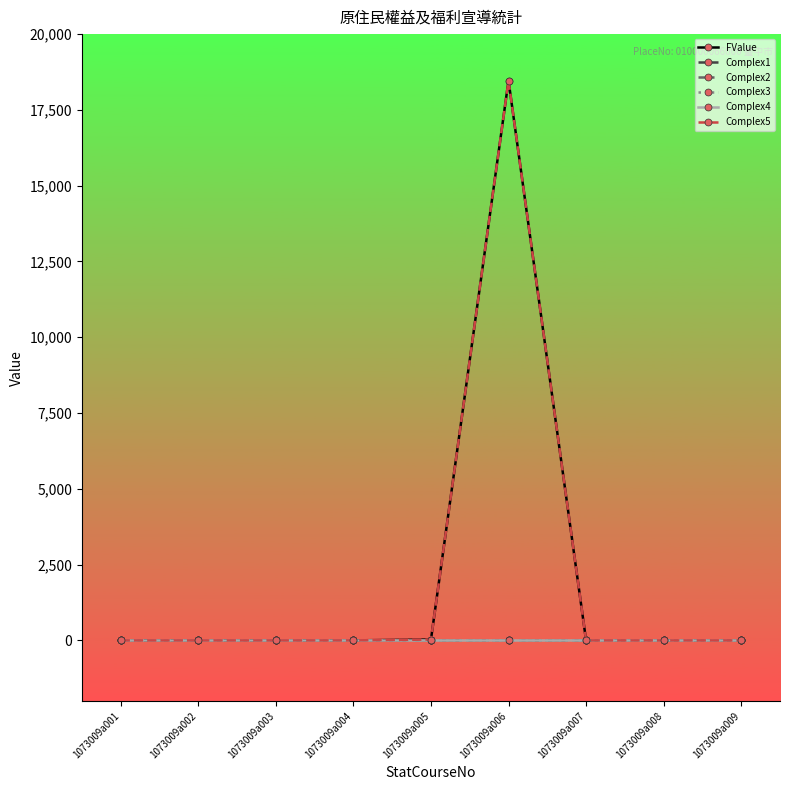

What is the maximum value for FValue?

18465